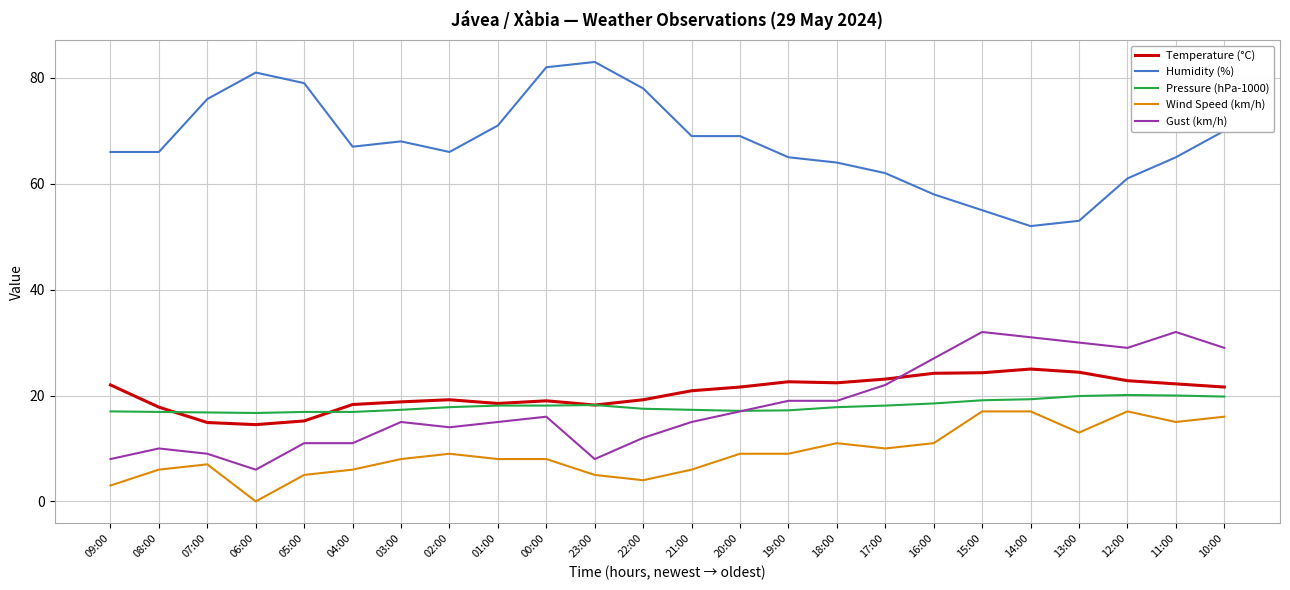

True or false: Gust (km/h) has a value of 2.5 at 04:00.

False